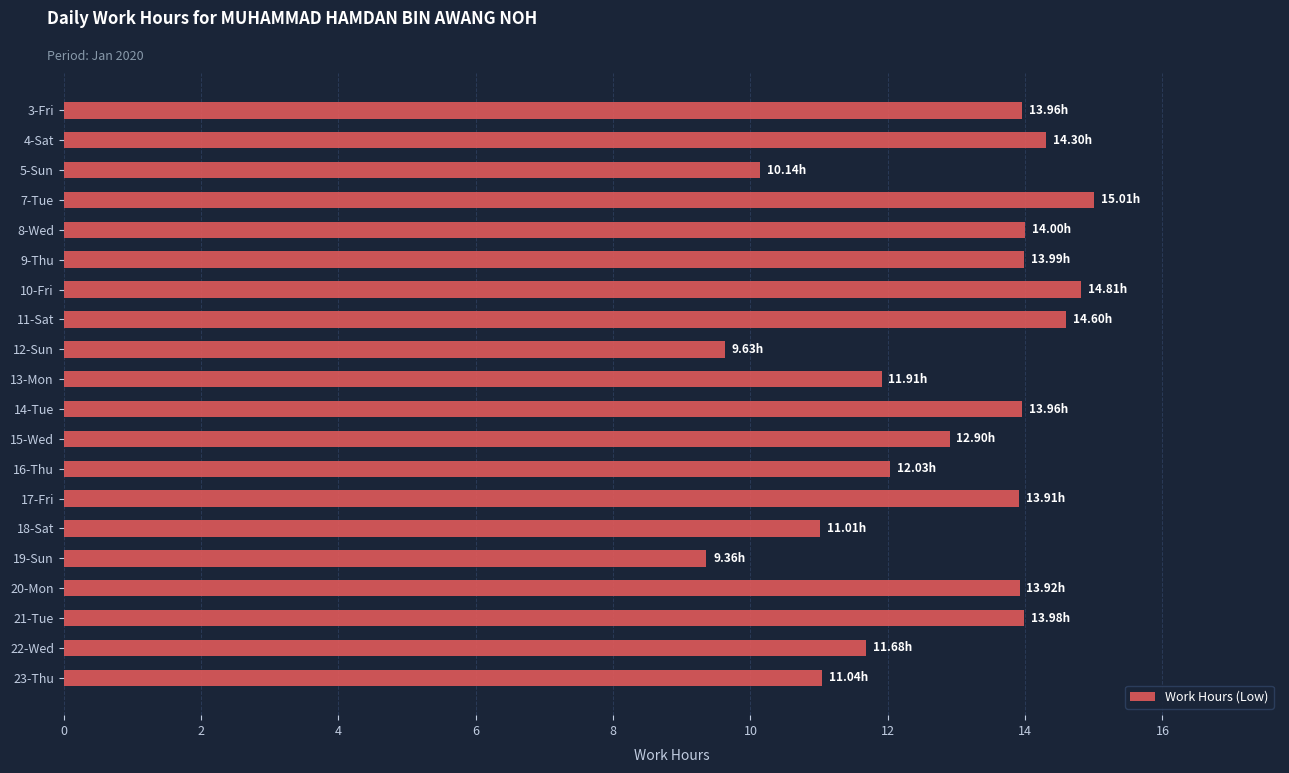

What is the sum of the values at 5-Sun and 13-Mon?

22.1